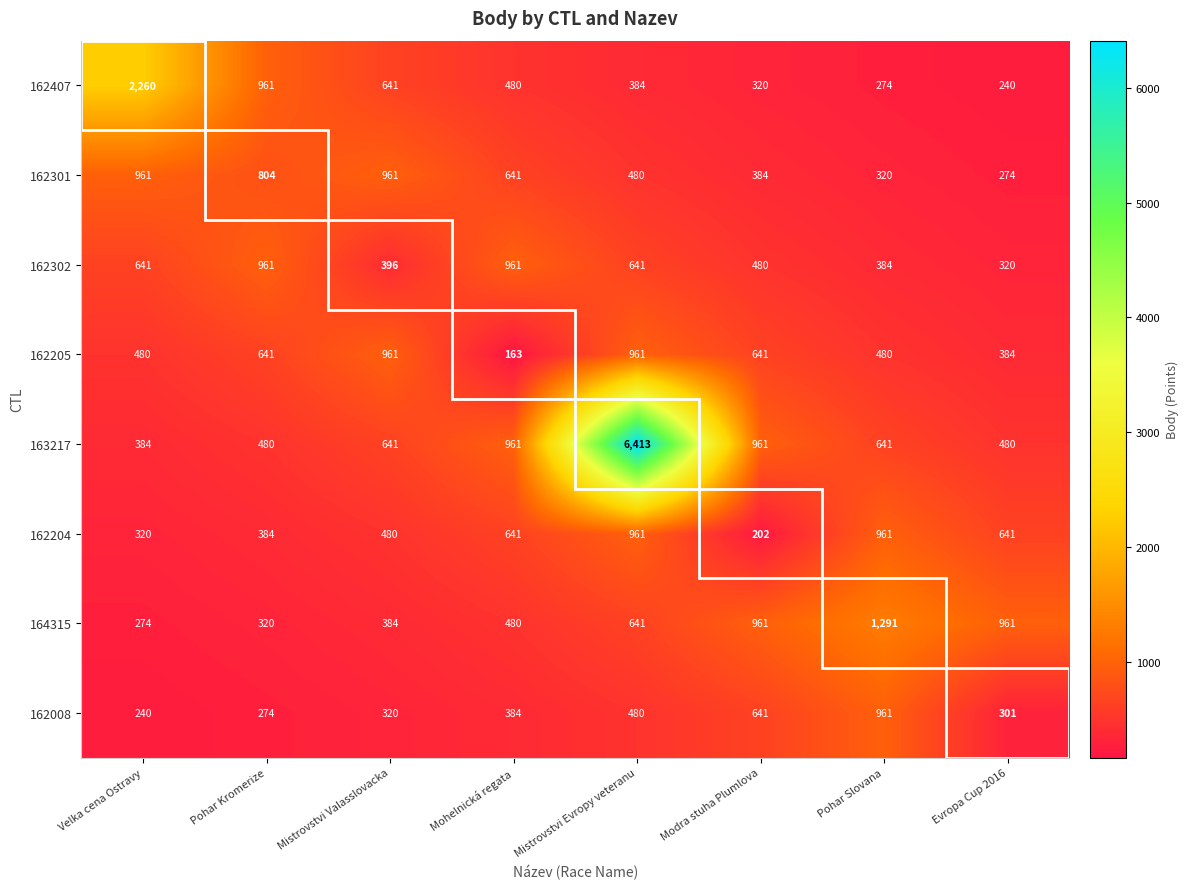

What is the difference between the maximum and minimum values in the 163217 series?

6029